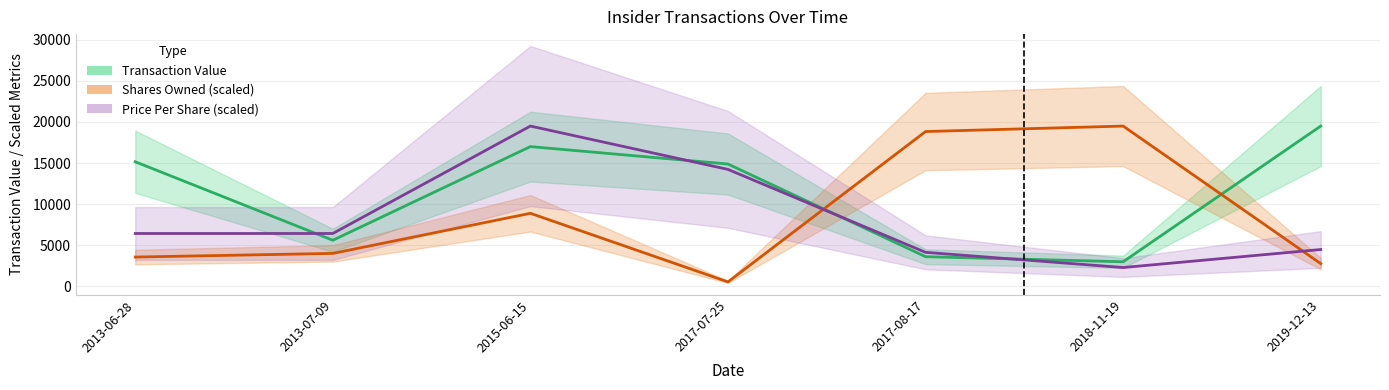

What is the average value of the Shares Owned (scaled) series?

8294.2